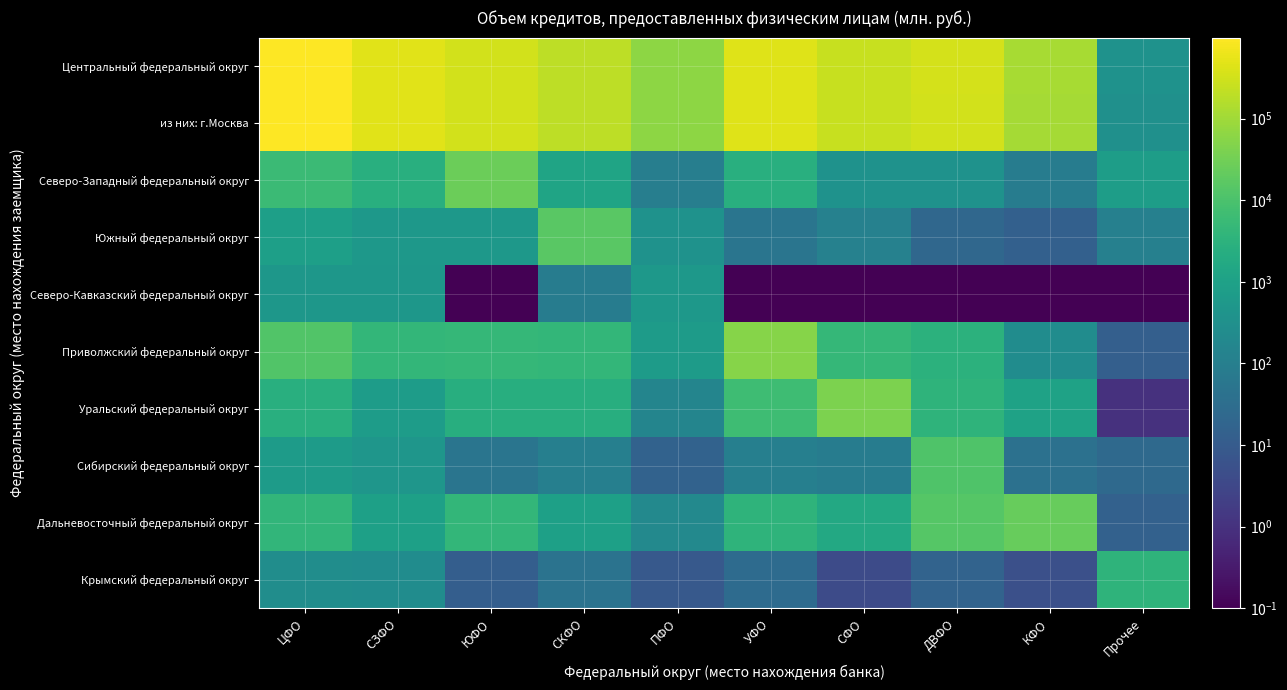

At which category does the chart reach its minimum across all series?

ЮФО